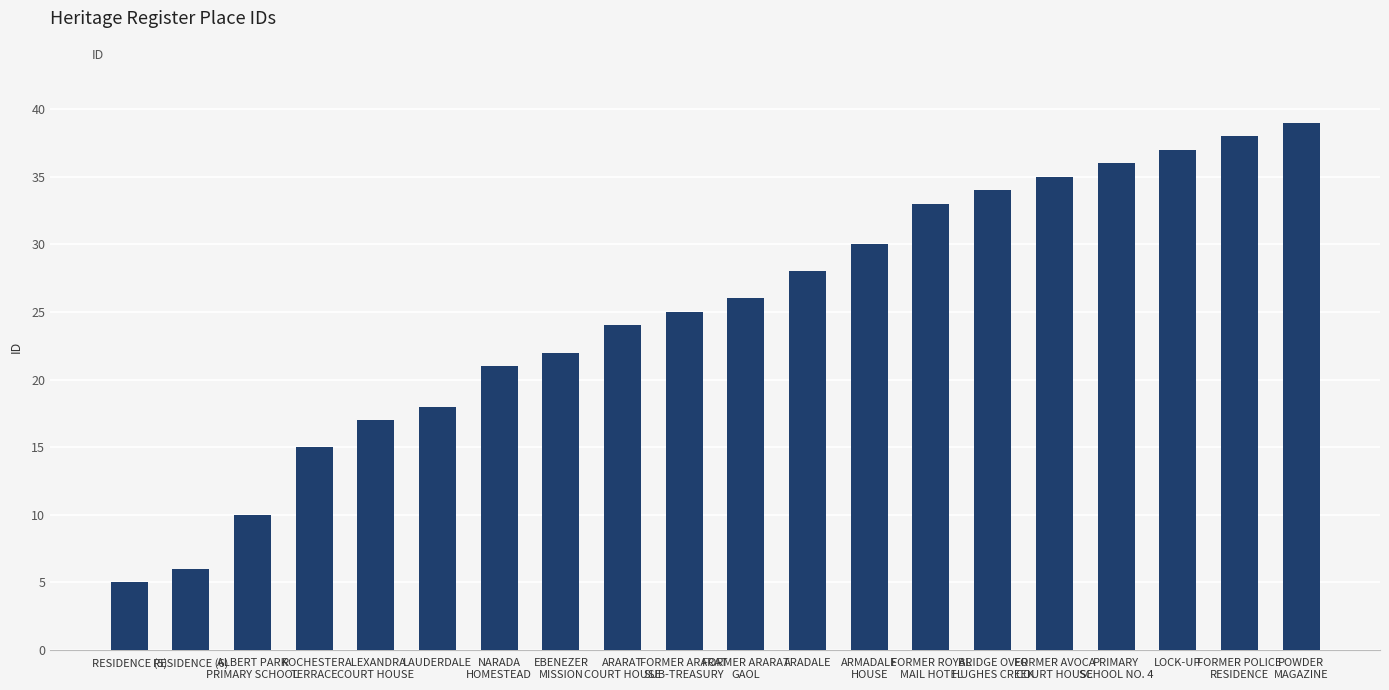

What is the label of the 2nd bar from the right?

FORMER POLICE
RESIDENCE